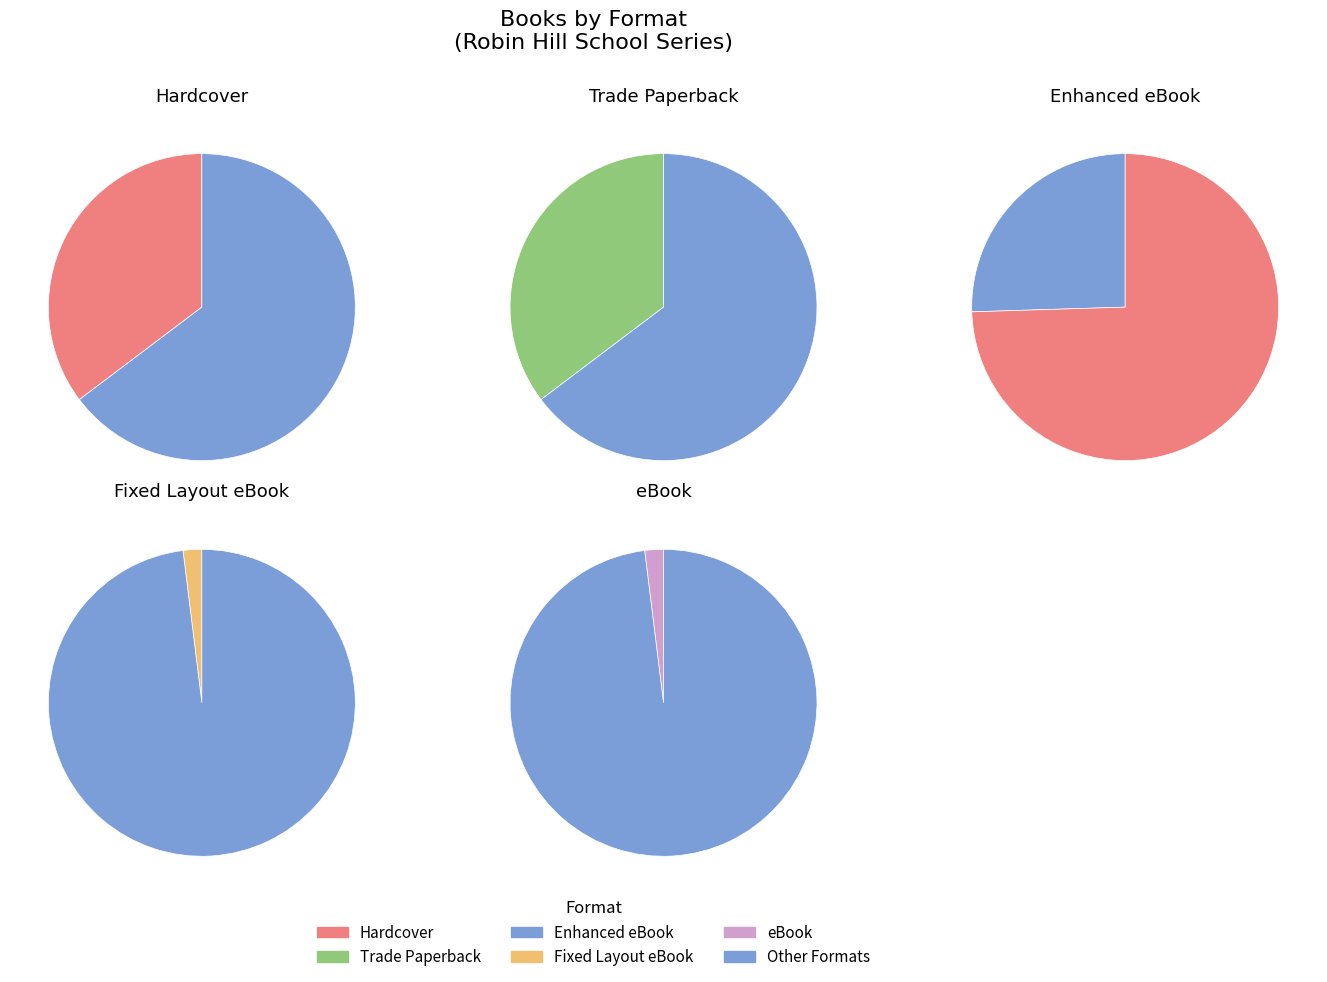

To the nearest percent, what is the average slice percentage?

20%